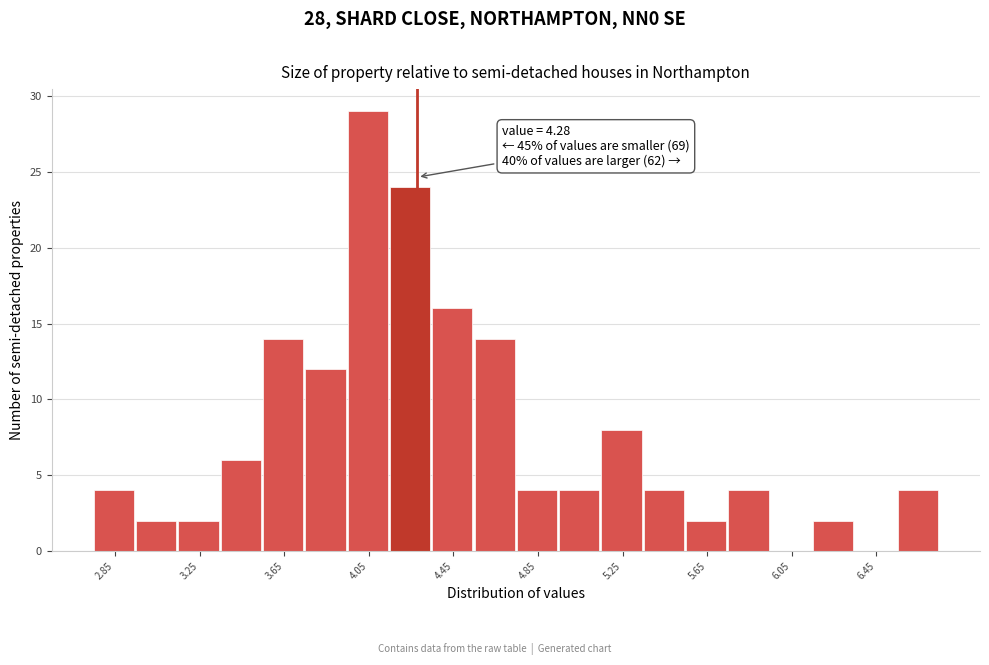

Over which range of the x-axis is the bar tallest?

3.95 to 4.15